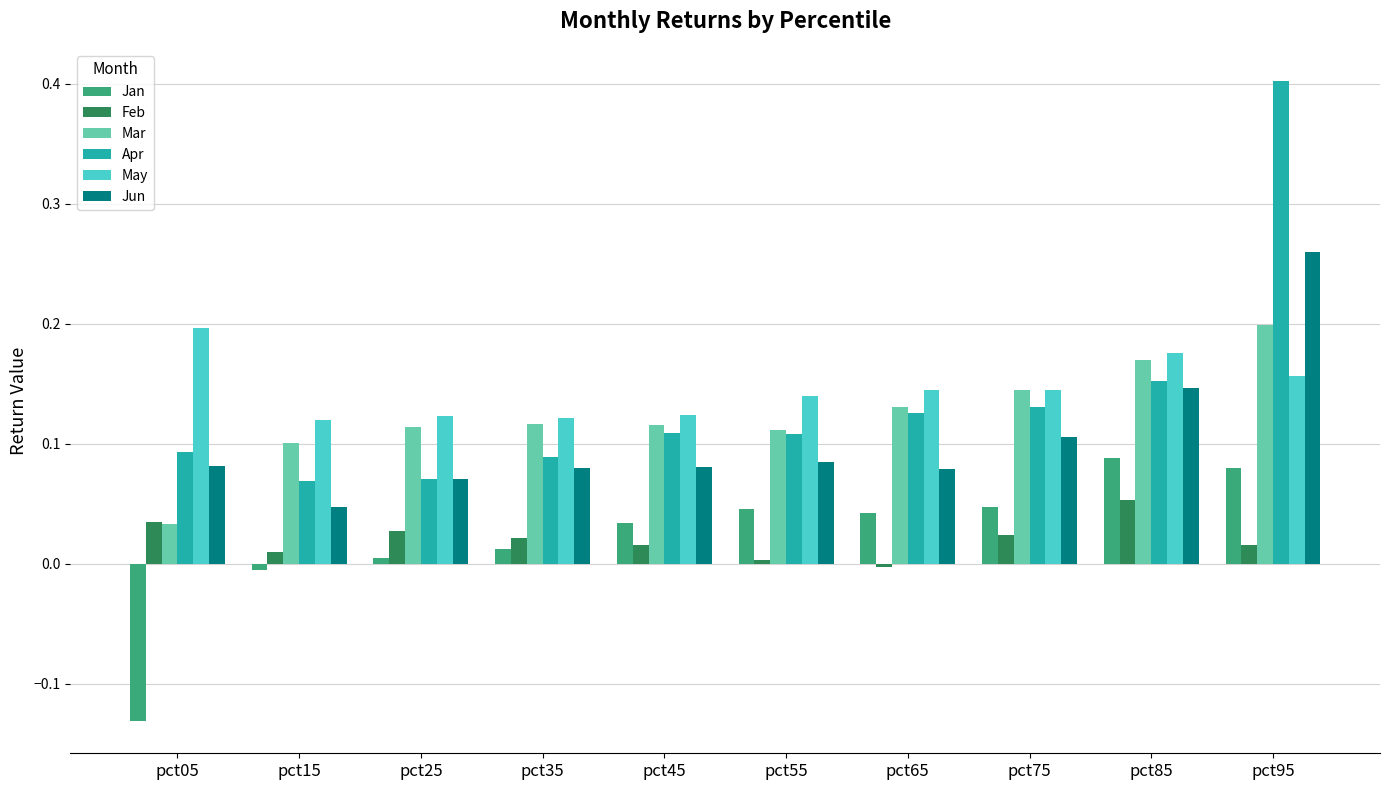

Is the value of Feb at pct95 greater than the value of May at pct75?

No